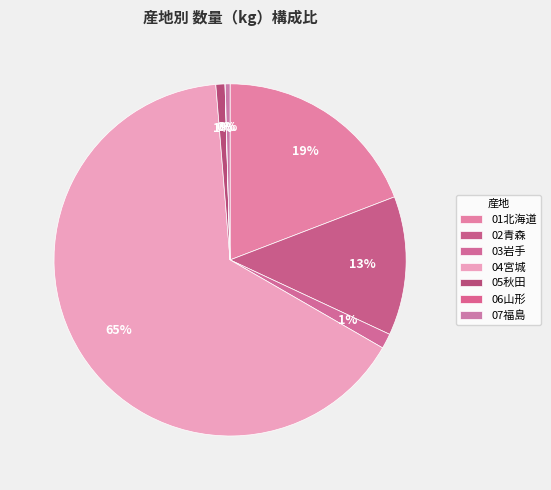

Does 07福島 represent more than half of the total?

No